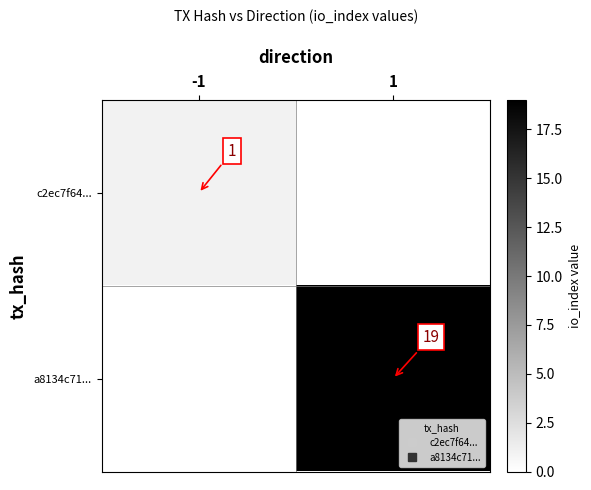

Rank the series by their average value, from lowest to highest.

c2ec7f64..., a8134c71...